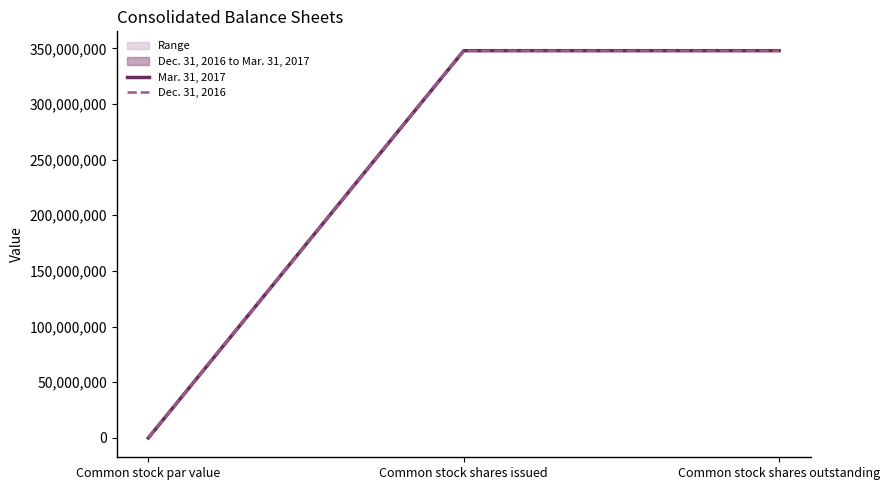

Rank the series by their average value, from highest to lowest.

Mar. 31, 2017, Dec. 31, 2016